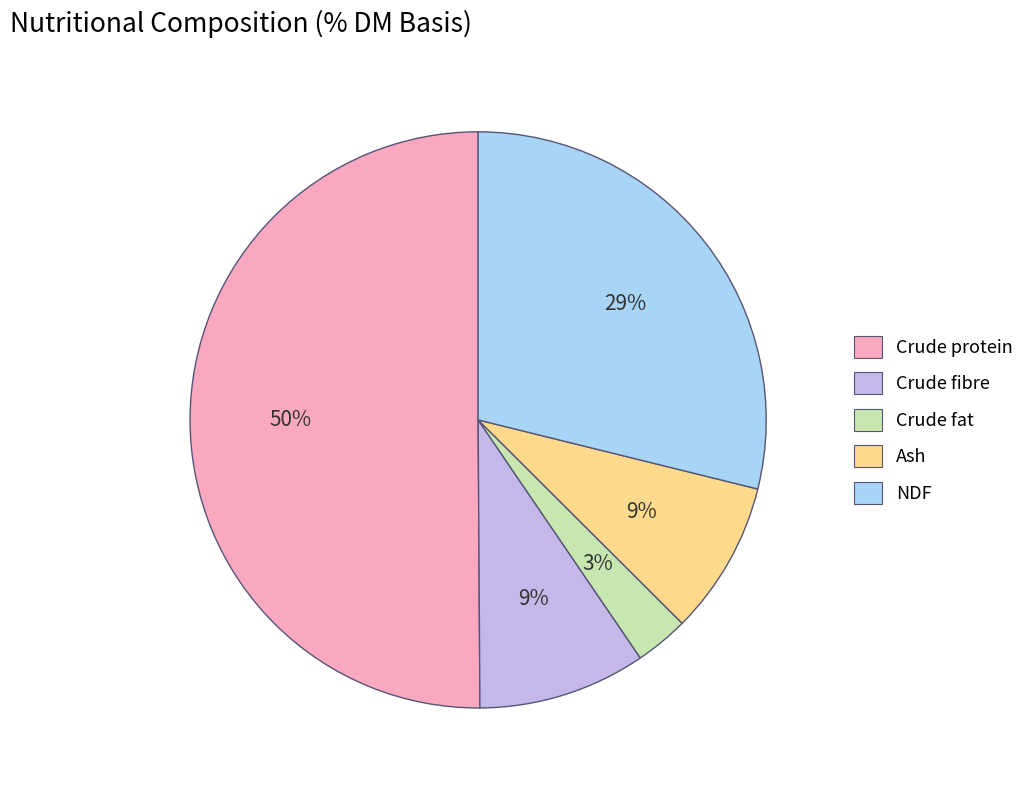

To the nearest percent, what percentage of the pie is Crude fibre?

9%